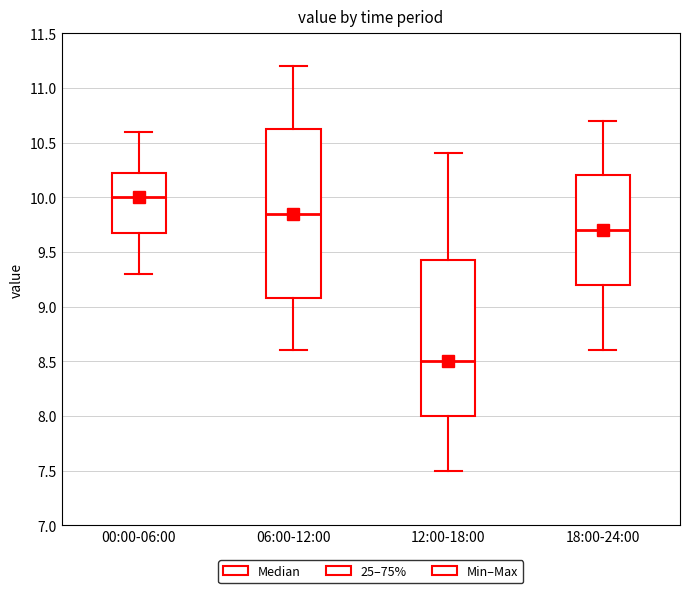

Which box is the tallest, from its lower edge to its upper edge?

06:00-12:00